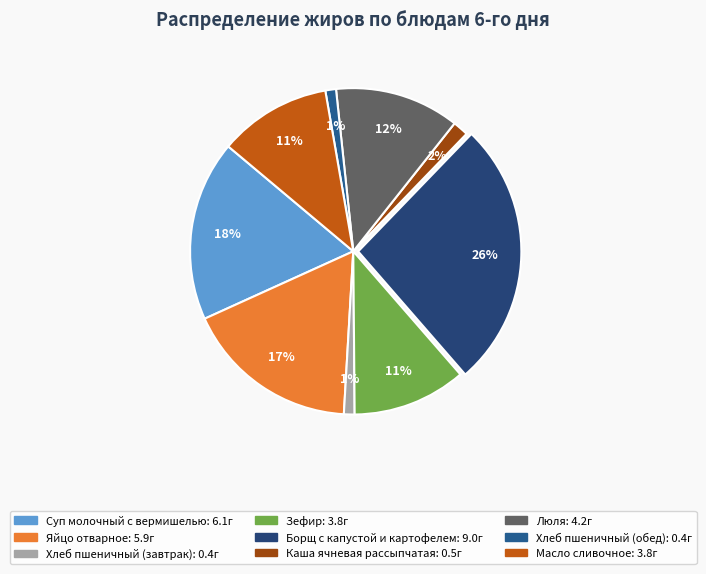

Does any single category account for the majority?

No